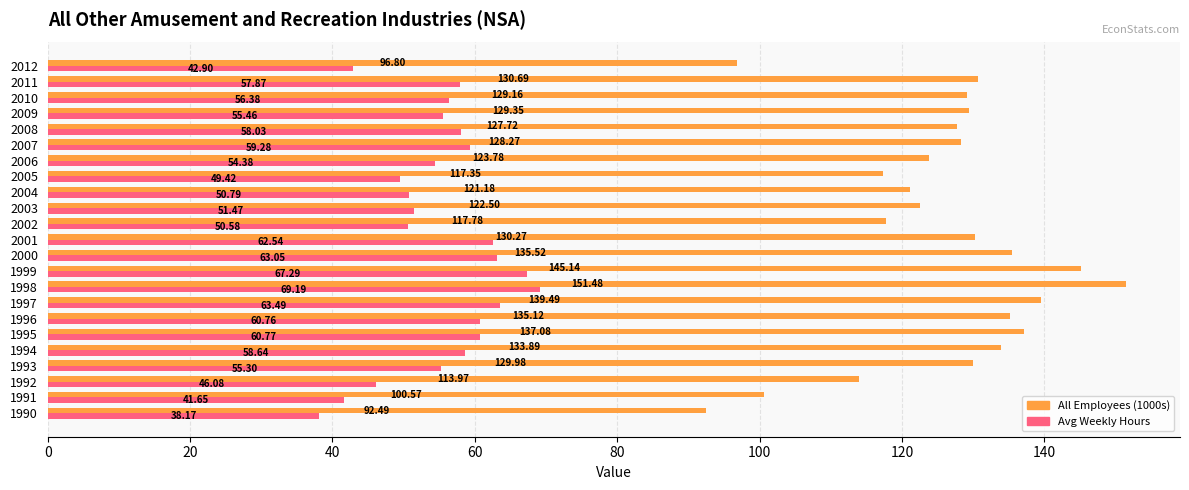

Count the number of data series in this chart.

2